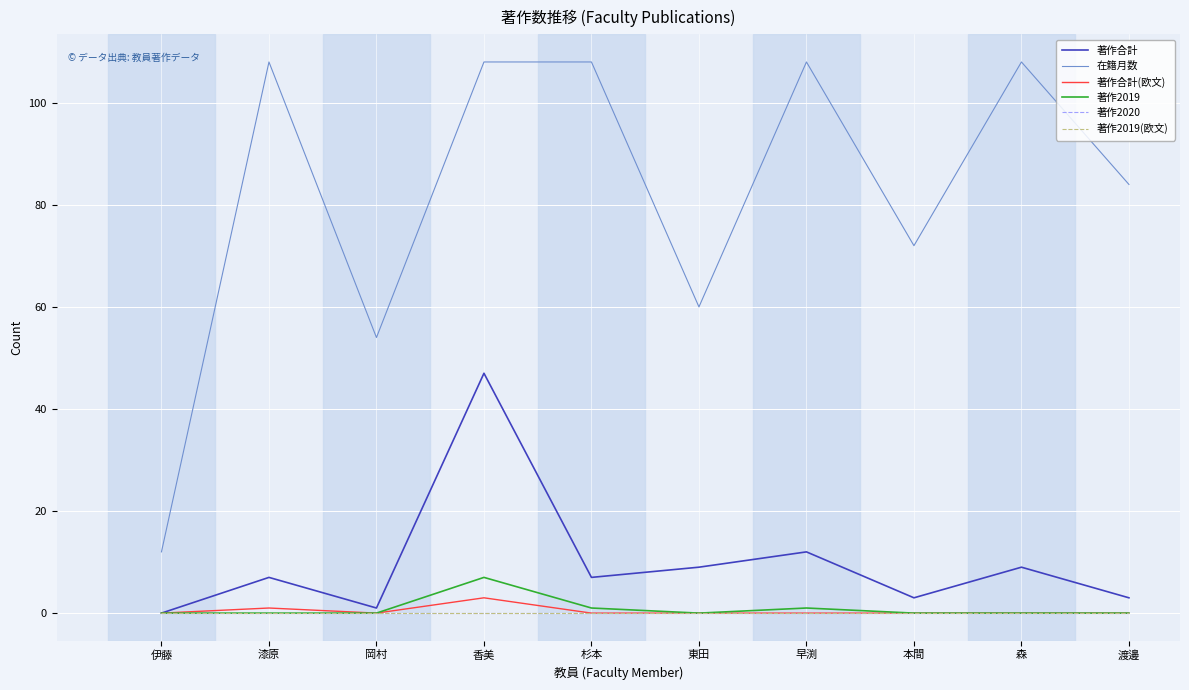

True or false: 著作2020 has more than 2 interior local peaks.

False